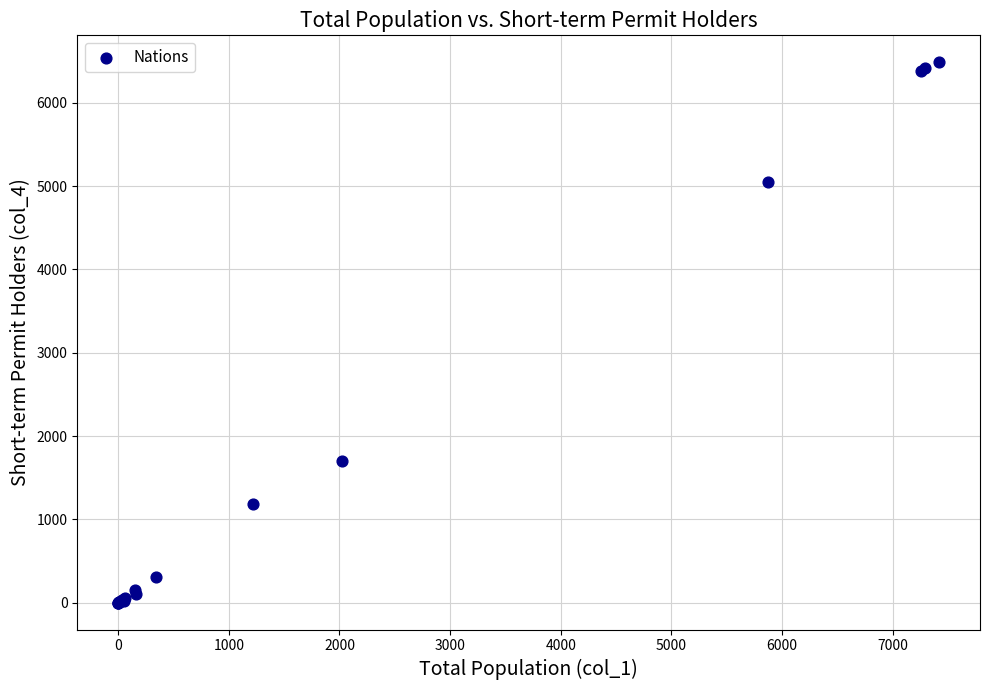

What Y value in the scatter plot is closest to 3243?

1699